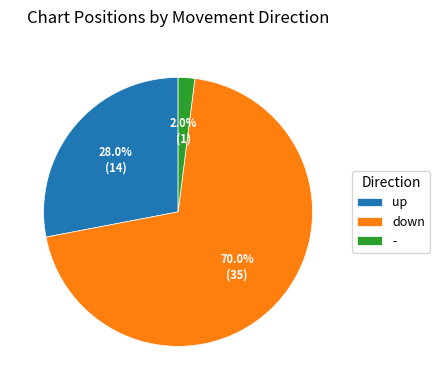

To the nearest percent, what portion does down represent?

70%